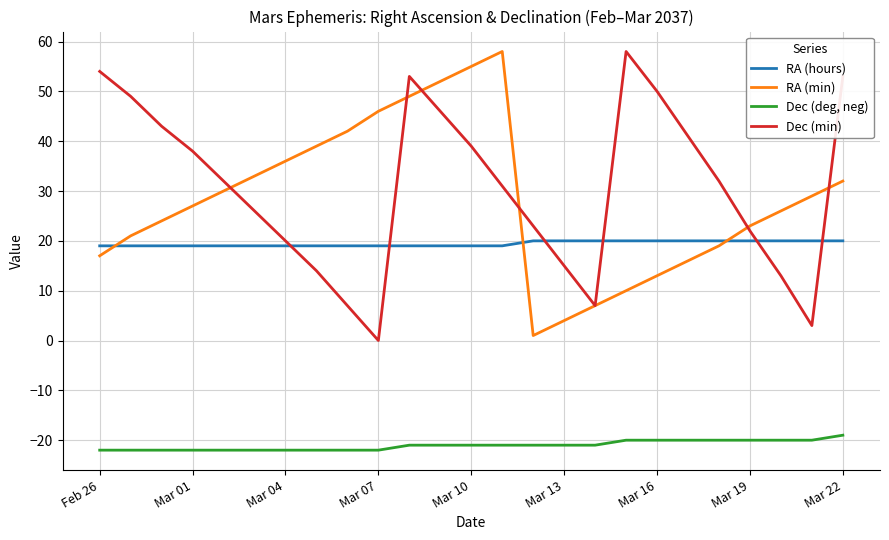

What is the minimum value for RA (hours)?

19